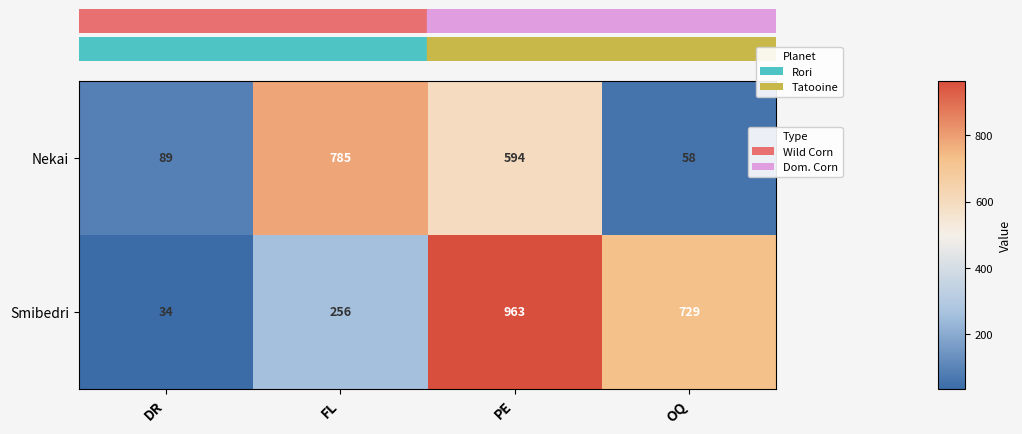

What is the smallest value displayed?

34